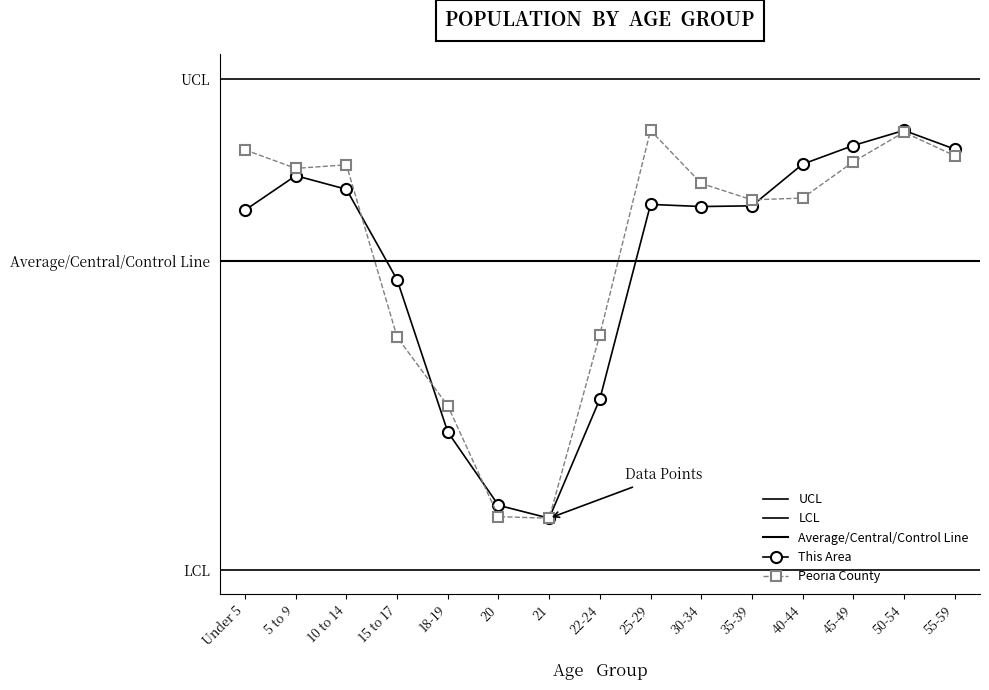

Is the value of Peoria County at 21 greater than the value of This Area at 35-39?

No